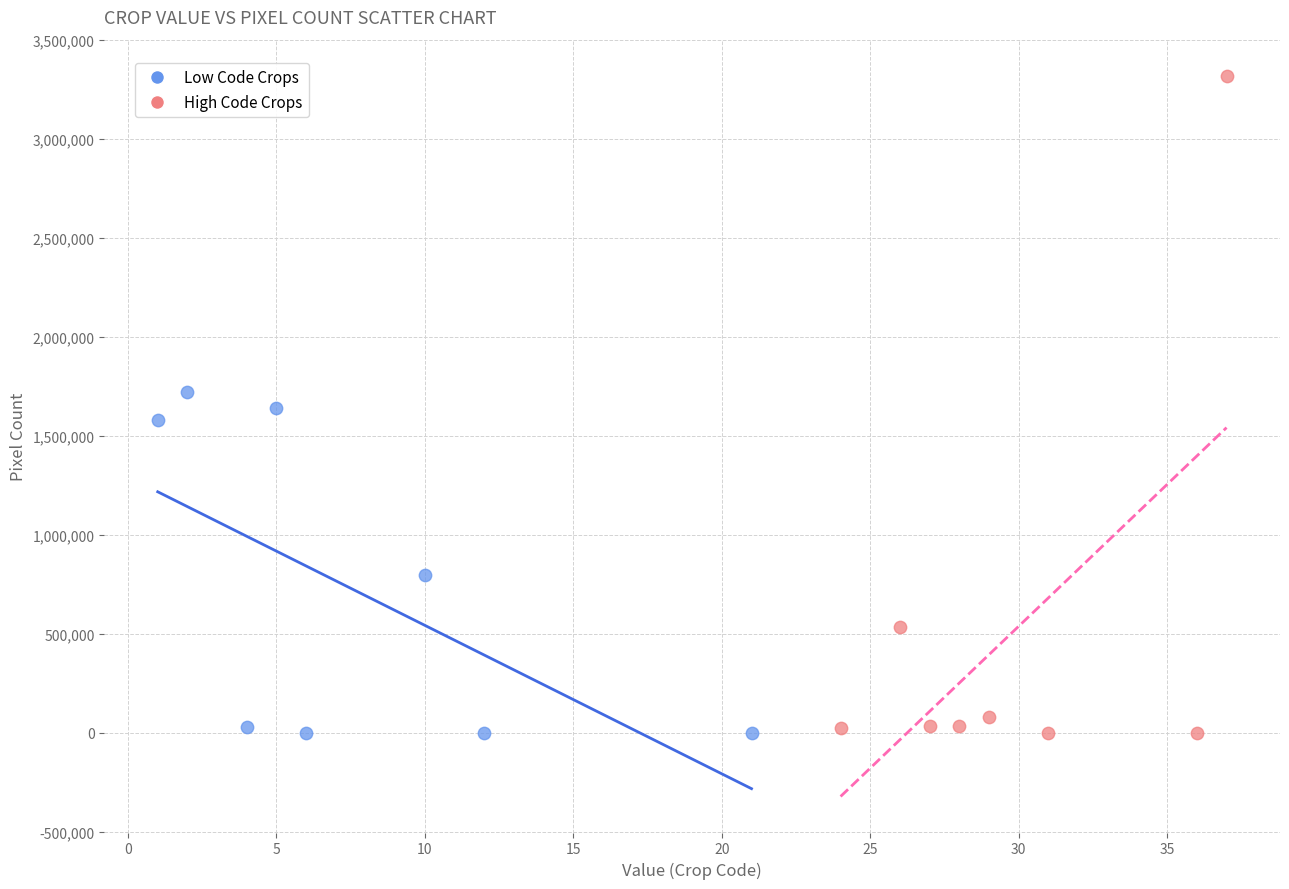

Which series has the widest spread of Y values?

High Code Crops